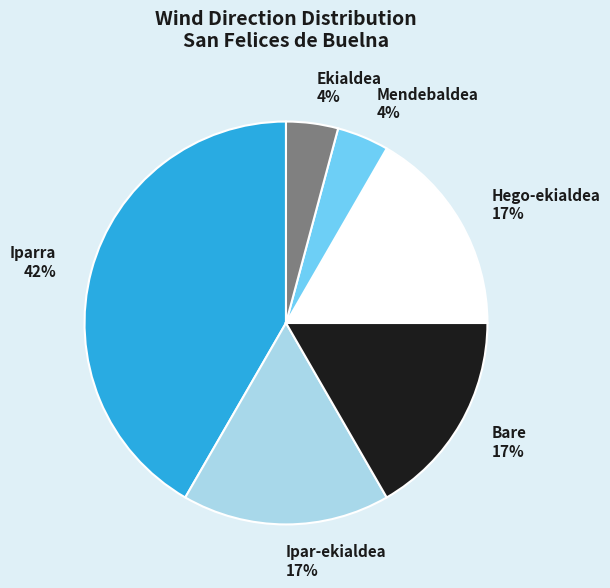

Do Hego-ekialdea and Iparra together represent more than half of the pie?

Yes